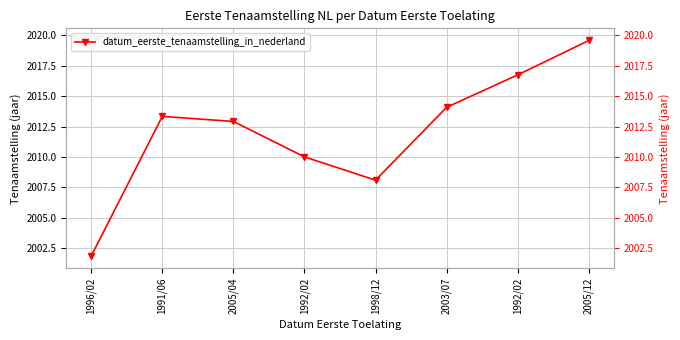

Rank the categories by value from highest to lowest.

2005/12, 1992/02, 2003/07, 1991/06, 2005/04, 1992/02, 1998/12, 1996/02